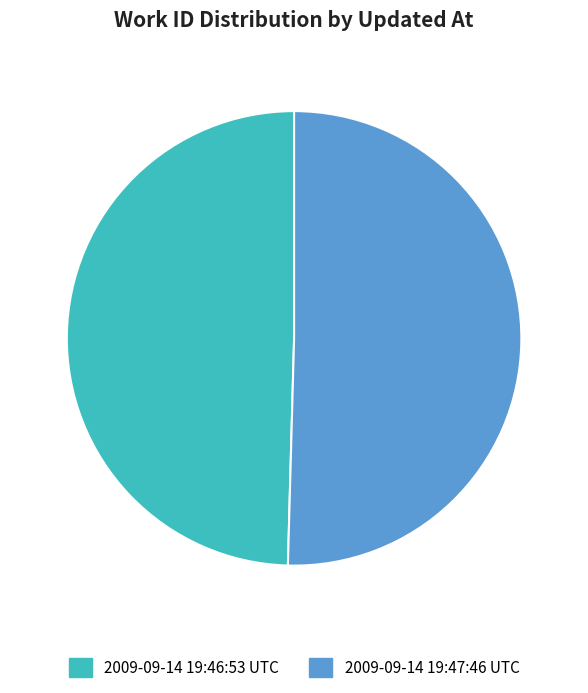

What is the largest slice in the pie chart?

2009-09-14 19:47:46 UTC